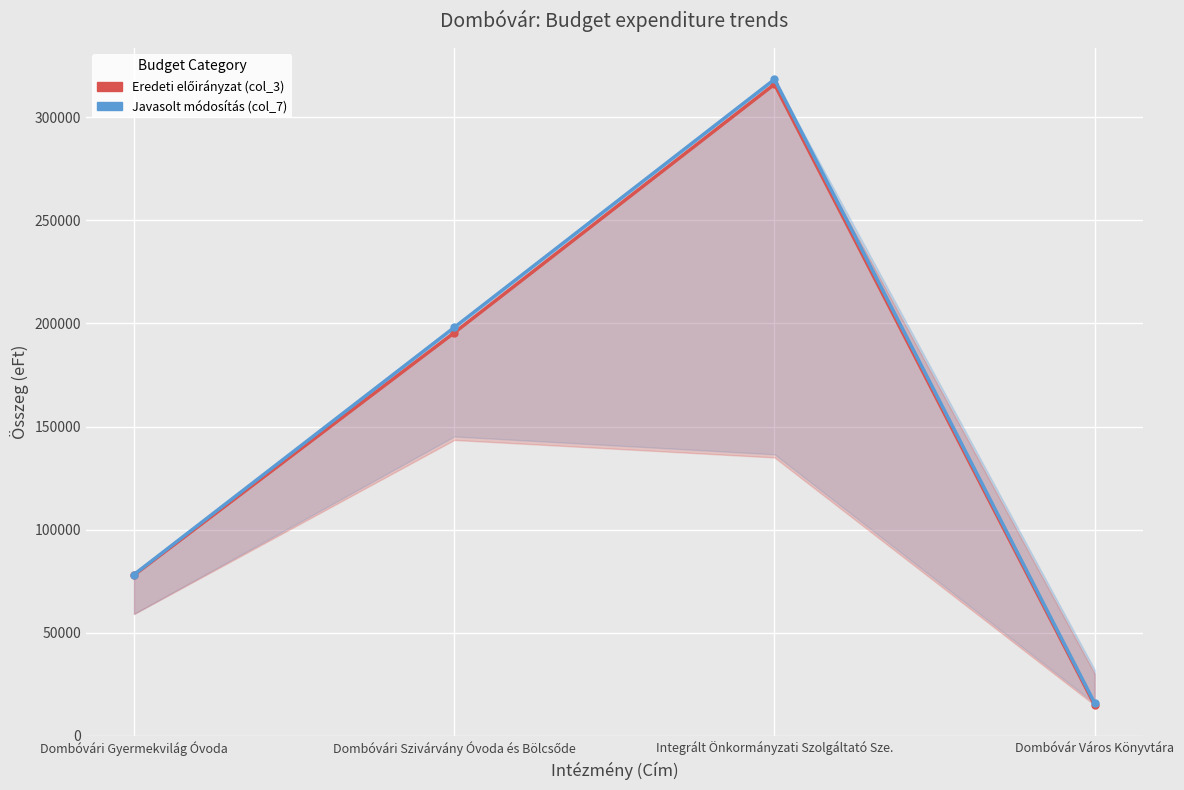

Which series has the largest total across all categories?

Javasolt módosítás (col_7)